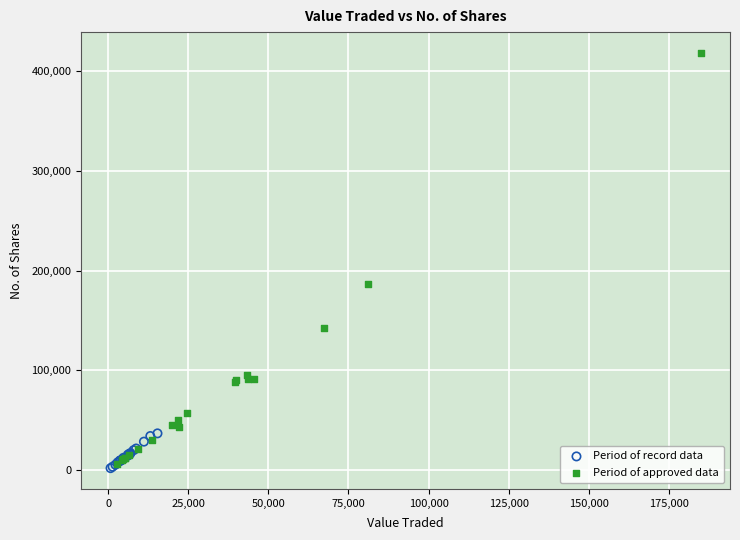

What are all the series names shown in the legend?

Period of record data, Period of approved data